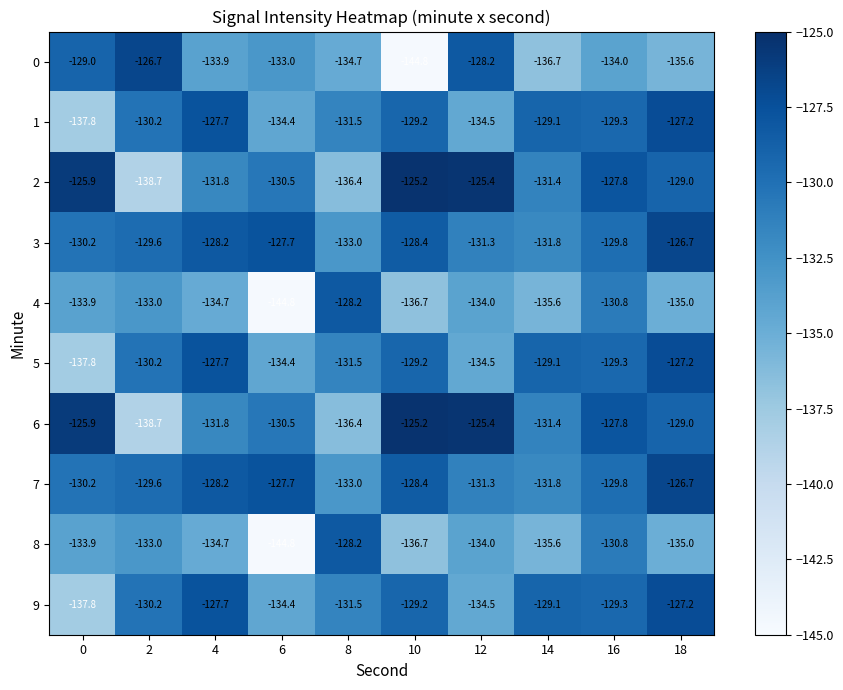

At which category does the chart reach its peak across all series?

10